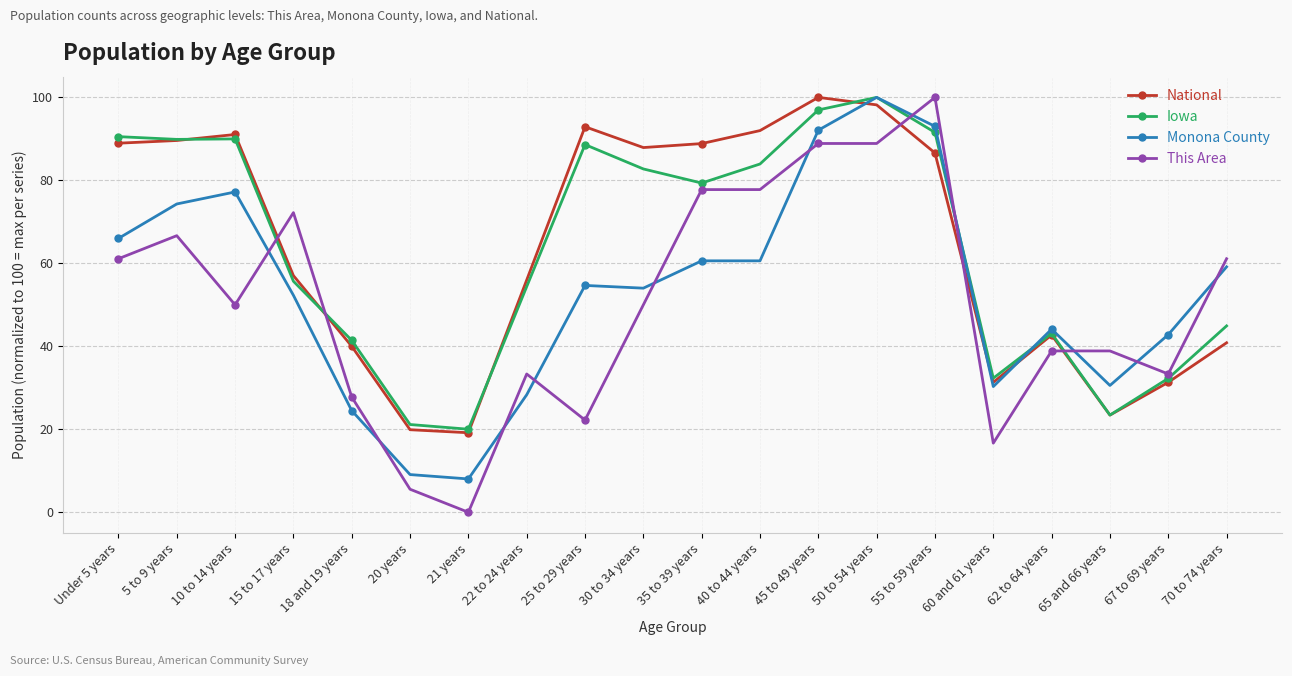

In National, how many points are higher than both neighbors (excluding endpoints)?

4